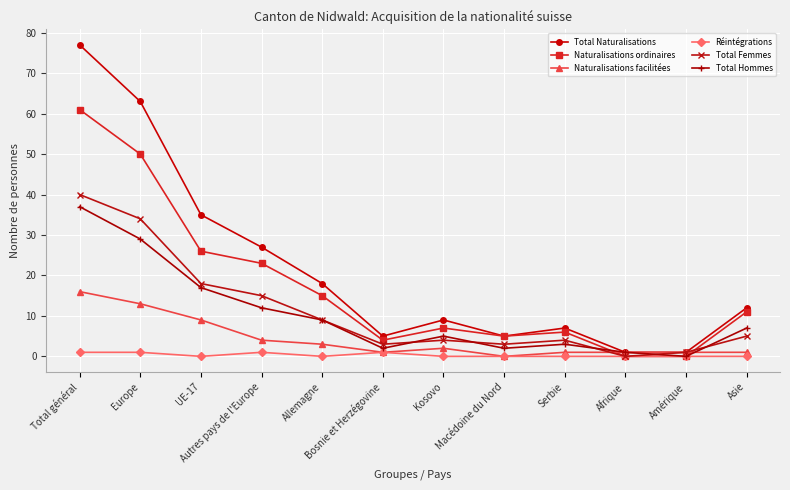

What is the value of the Total Femmes point at the 11th from the left?

1